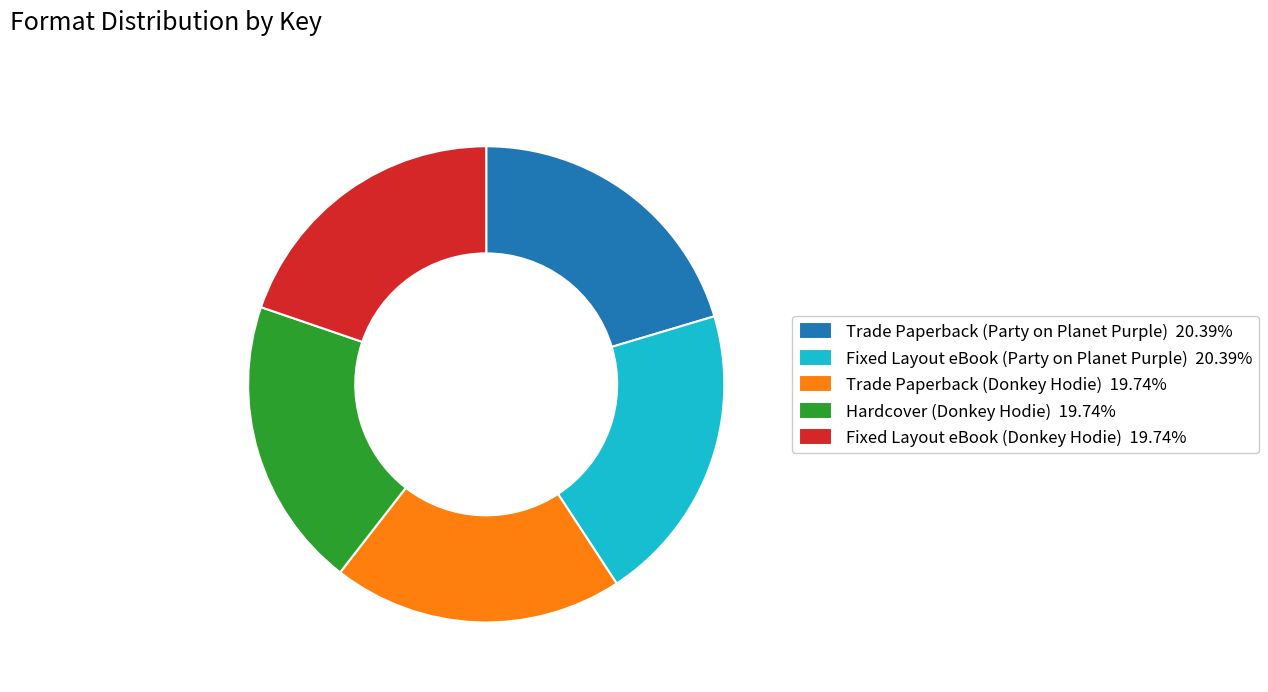

Does Hardcover (Donkey Hodie) represent more than half of the total?

No